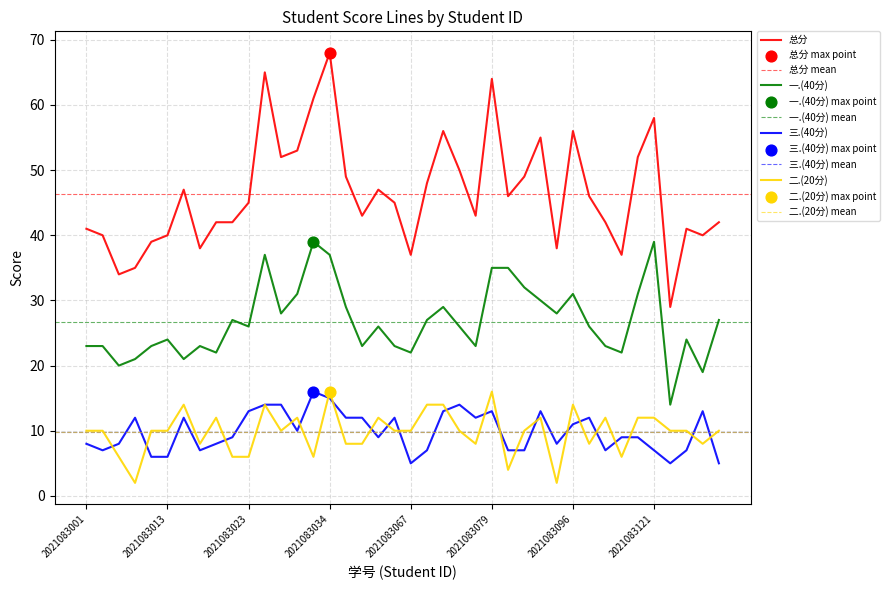

Which series has the widest spread of Y values?

总分